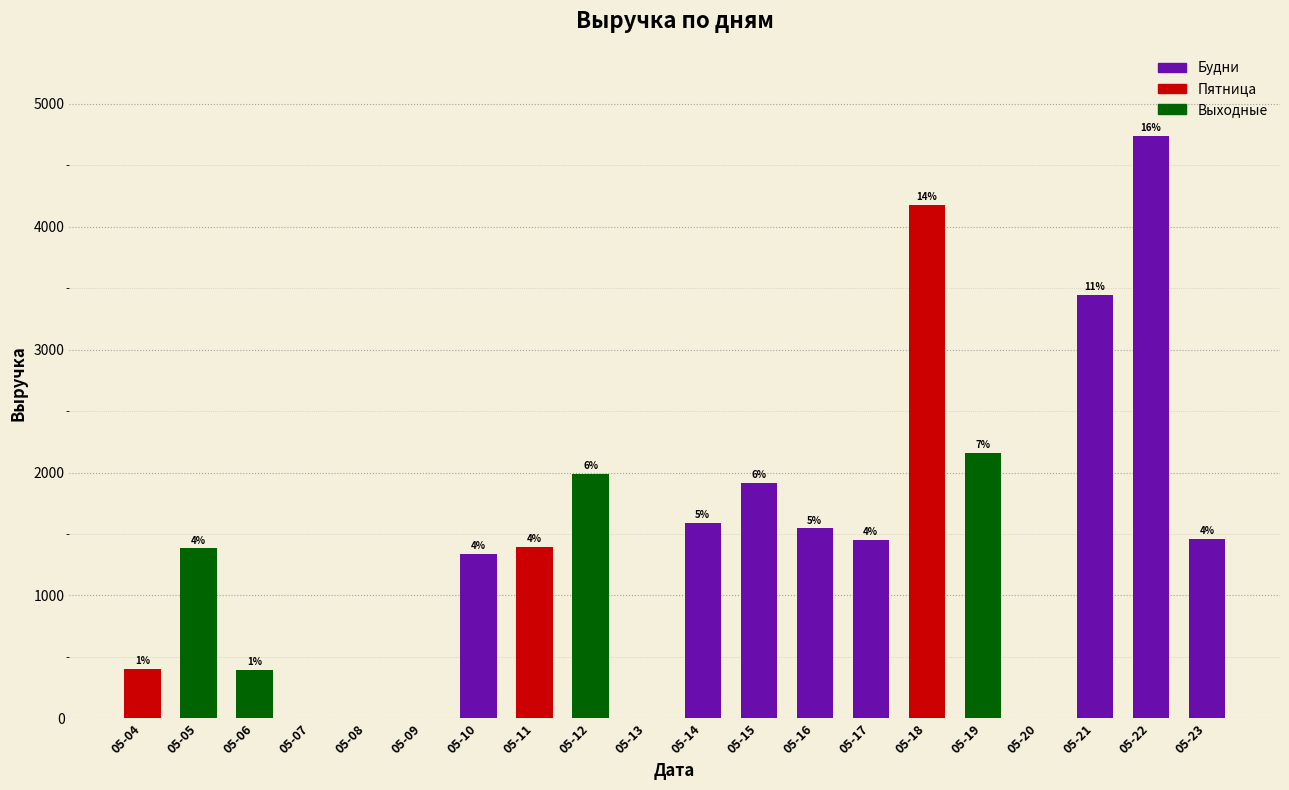

At which category does the chart reach its minimum across all series?

05-07